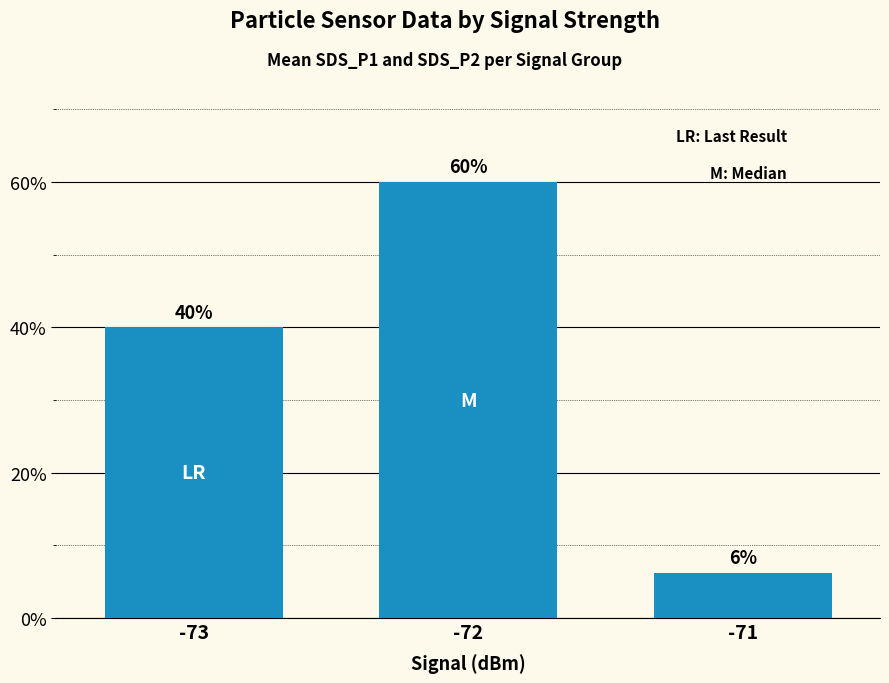

What is the ratio of the value at -72 to the value at -71?

9.6